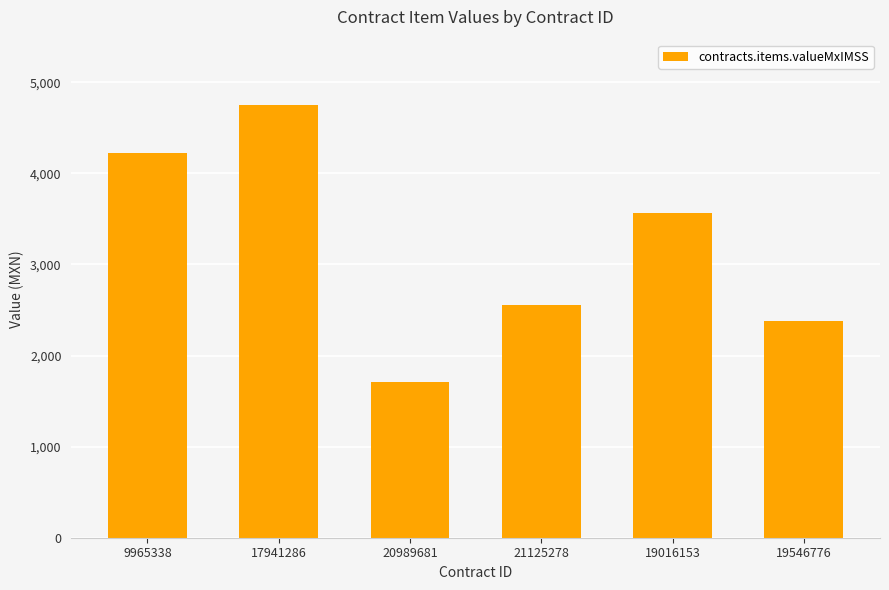

Reading left to right, what are all the values shown in this chart?

9965338=4222.4	17941286=4754.4	20989681=1705.2	21125278=2557.8	19016153=3565.8	19546776=2377.2